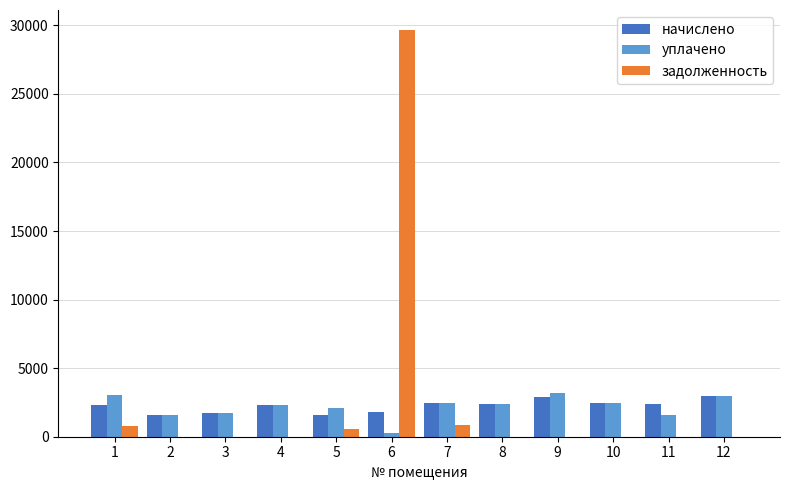

Does the chart contain stacked bars?

No